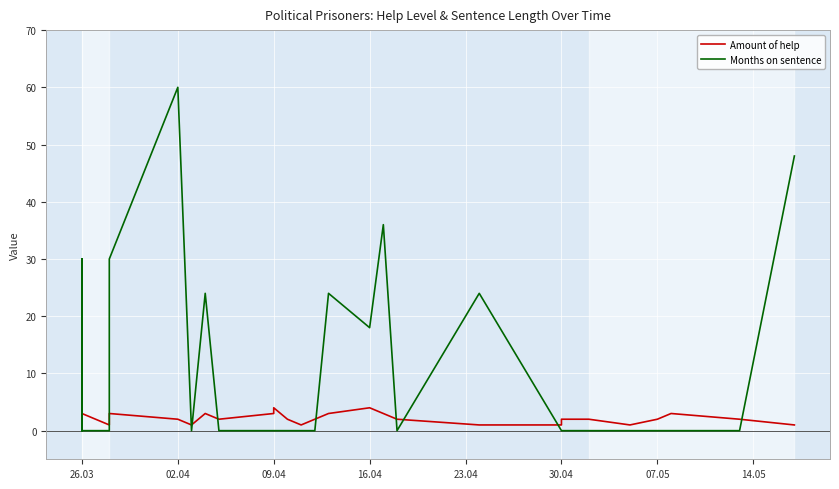

What is the difference between the maximum and second lowest values in the Amount of help series?

4